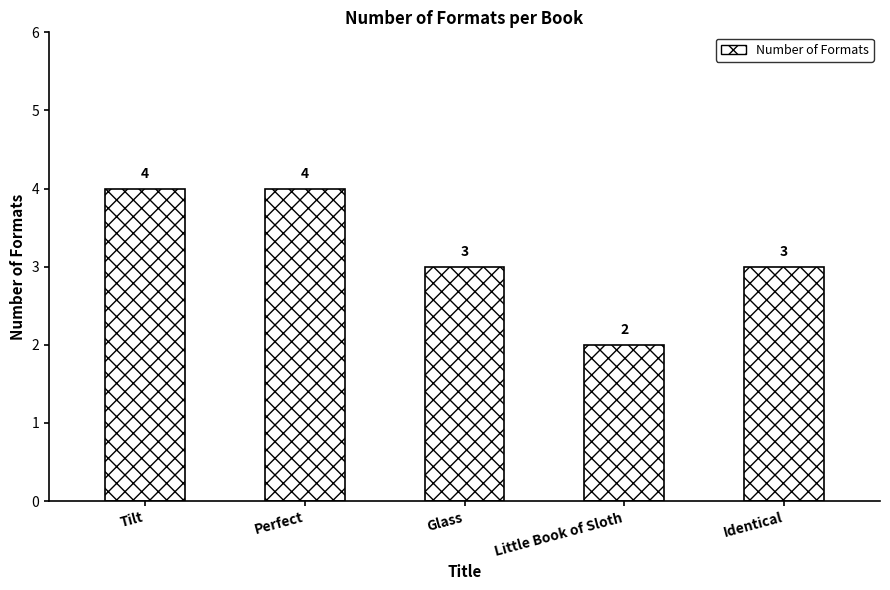

What is the label of the 4th bar from the left?

Little Book of Sloth